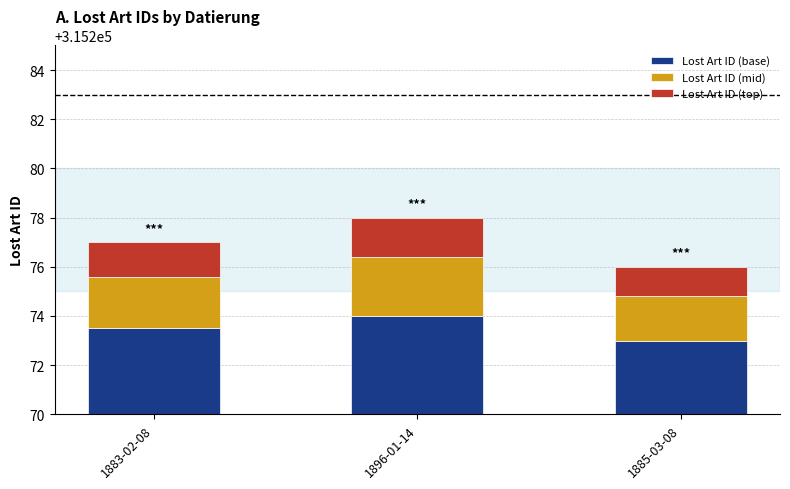

What is the smallest value displayed?

1.2